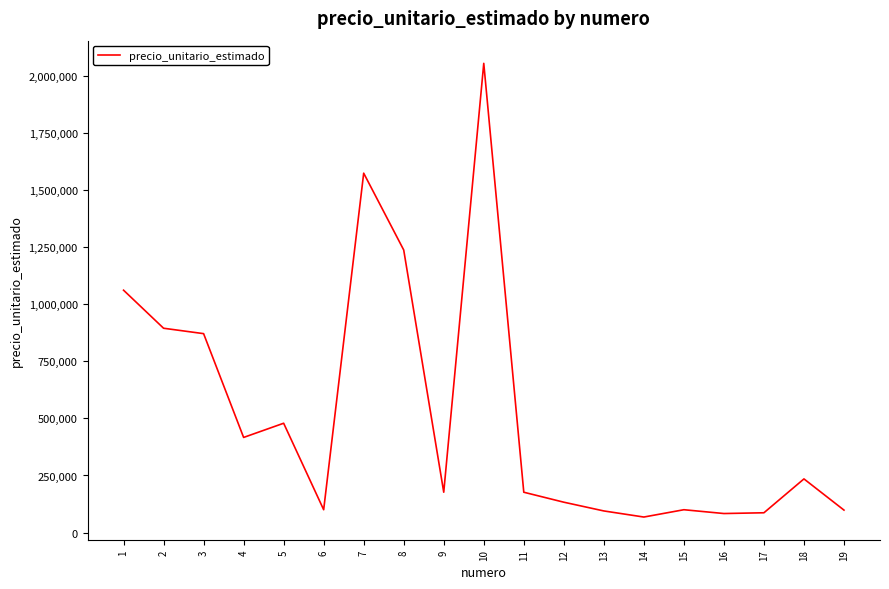

Where is the data nearest to the value 1061650?

1